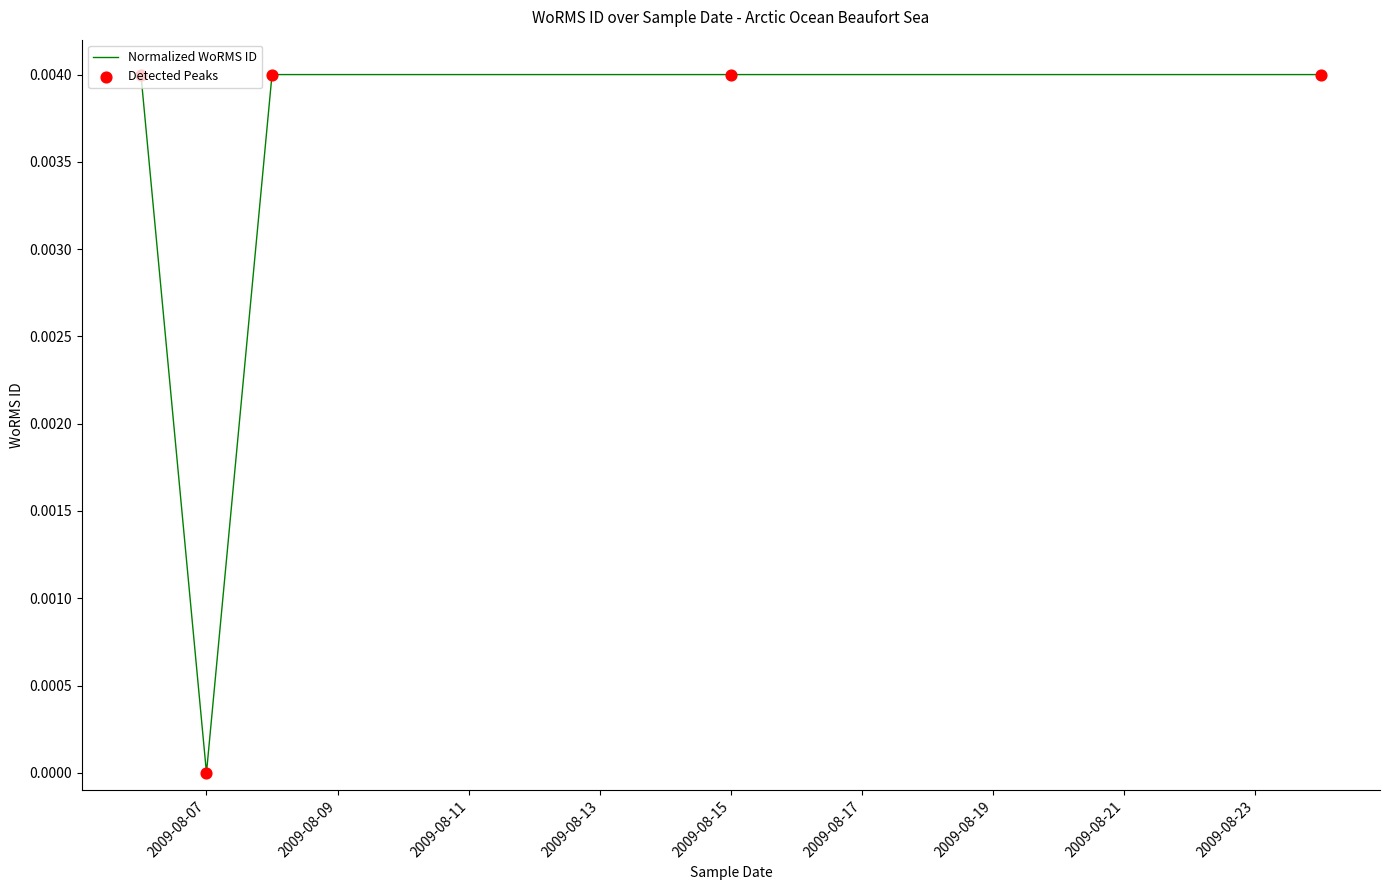

True or false: there are more than 2 points higher than both neighbors.

False